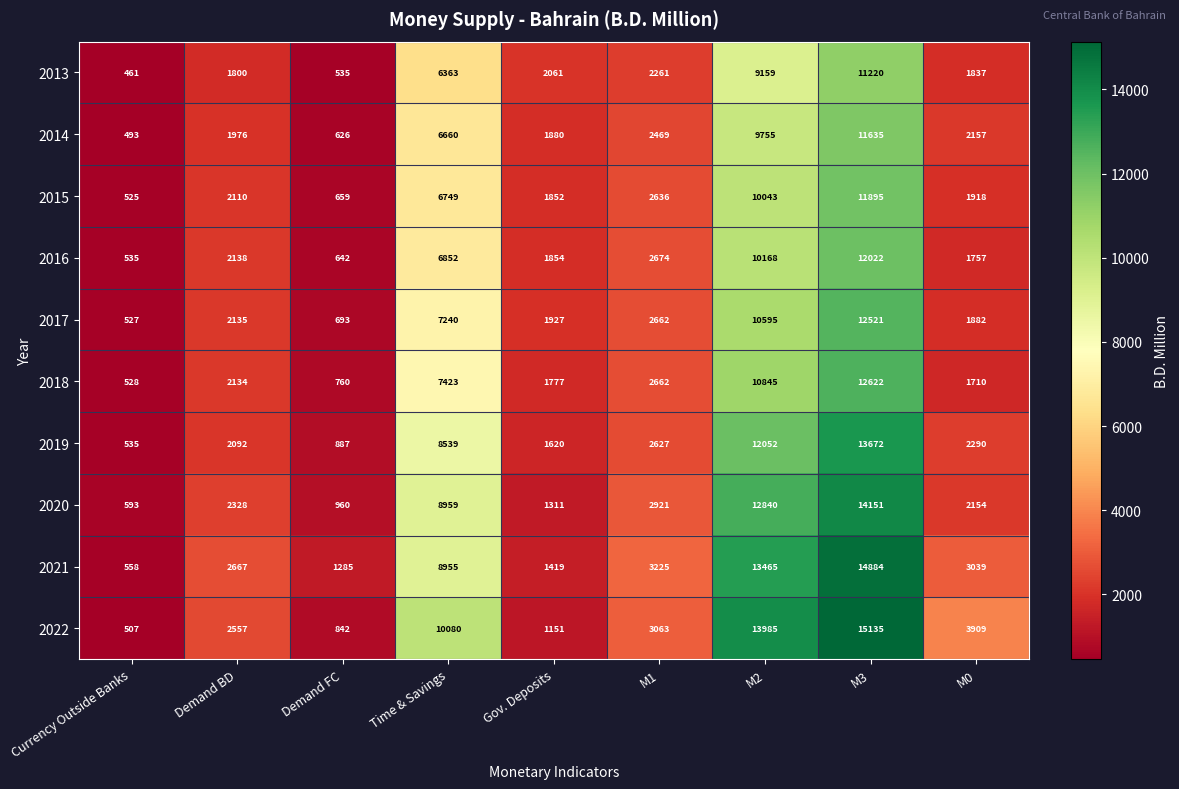

At which category does the chart reach its peak across all series?

M3